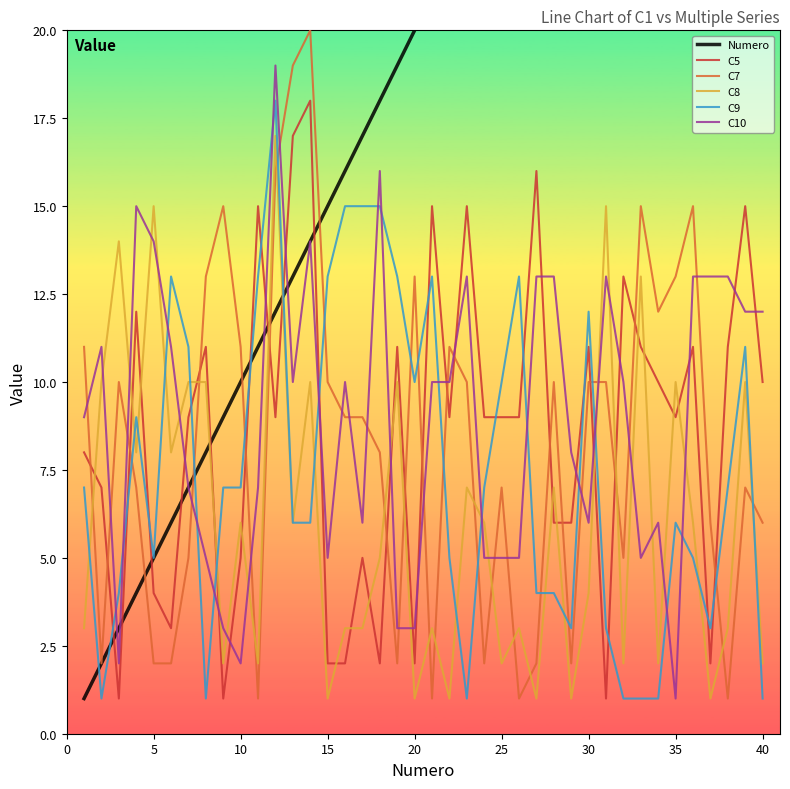

After their last crossing, which series has the higher values: C9 or C5?

C5